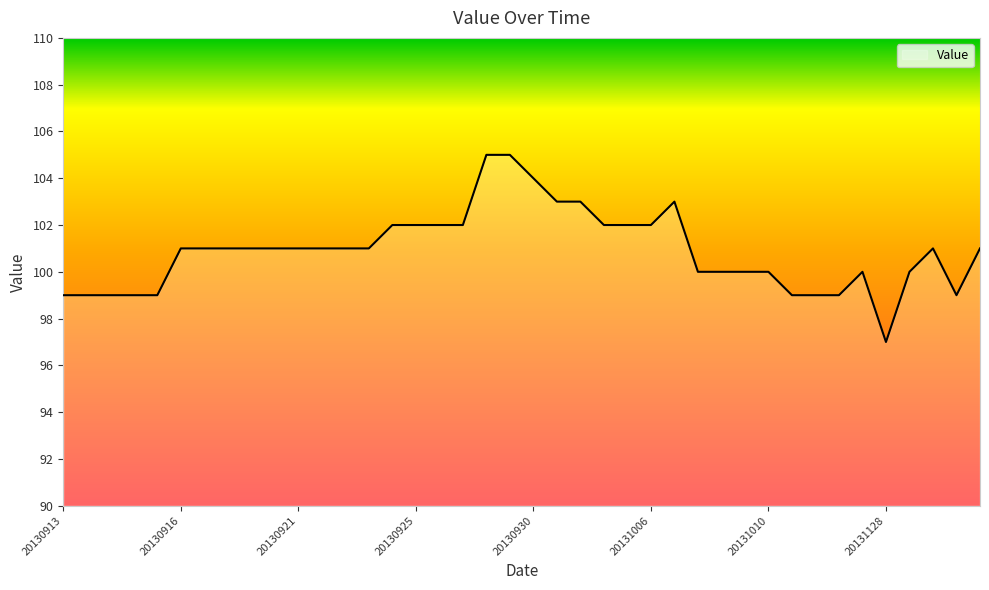

What is the minimum value shown in the chart?

97